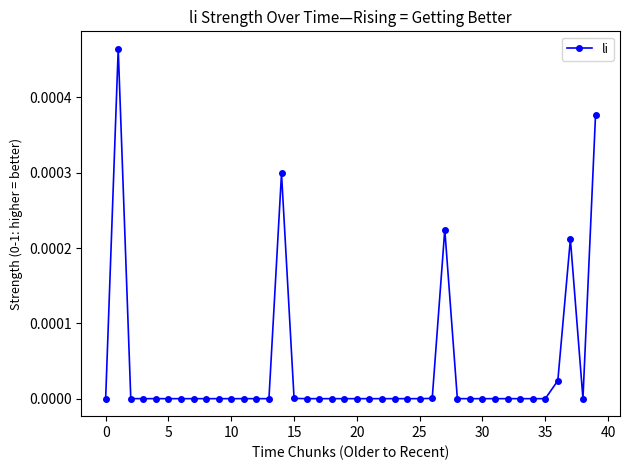

Does the chart display data point markers on the line(s)?

Yes